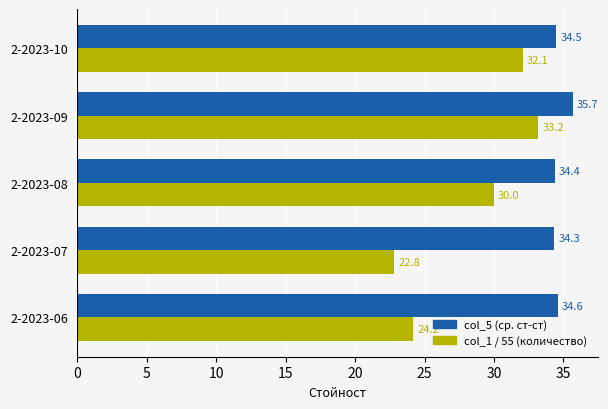

Which series has the widest spread of values?

col_1 / 55 (количество)